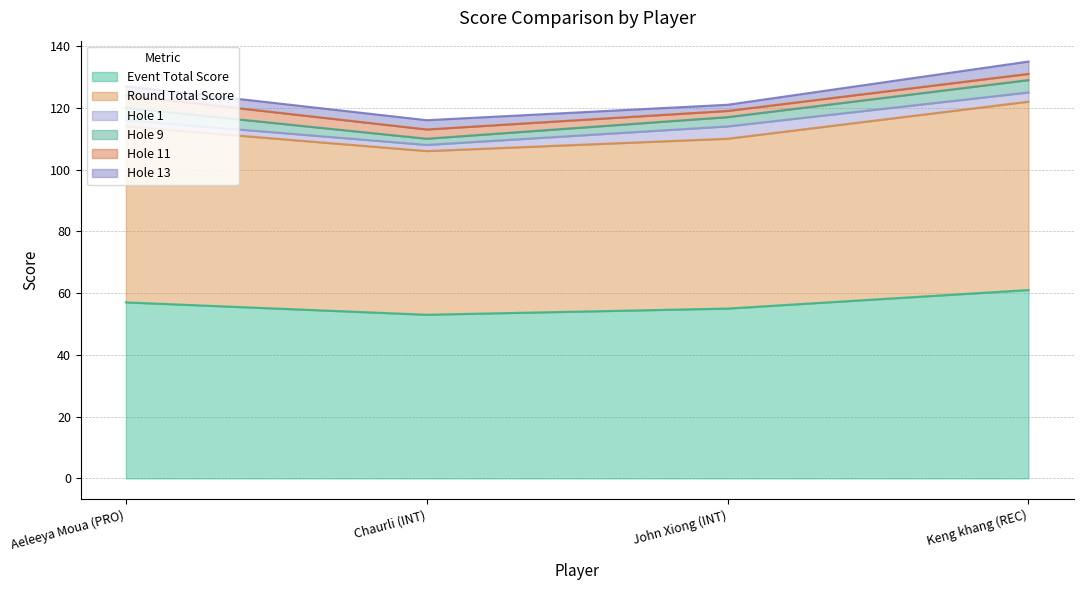

At which category is the sum across all series the highest?

Keng khang (REC)